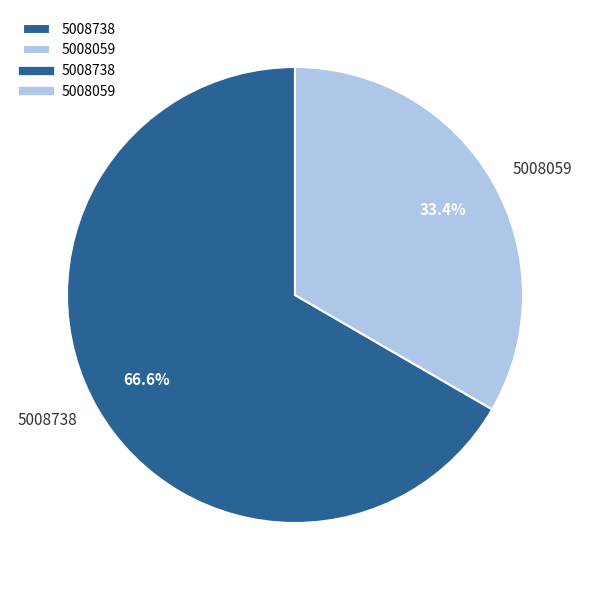

Which slice is the smallest?

5008059